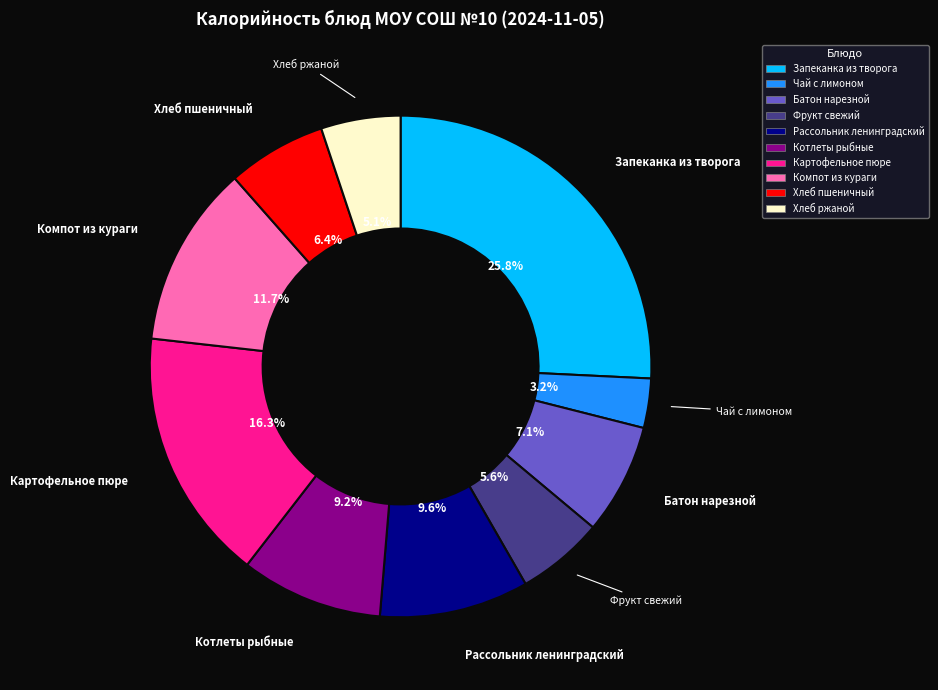

True or false: Хлеб ржаной accounts for 13% of the total.

False